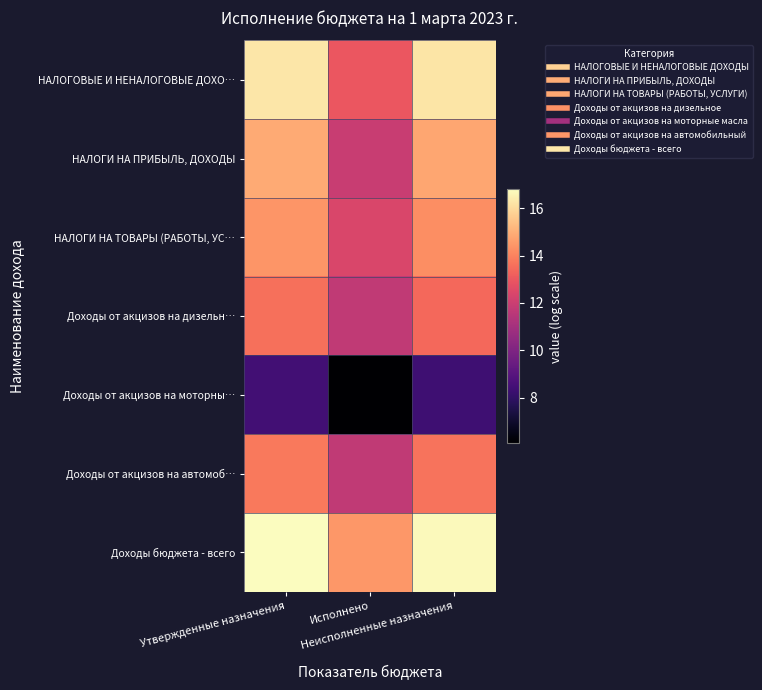

Which series has the largest range (max minus min)?

НАЛОГОВЫЕ И НЕНАЛОГОВЫЕ ДОХО…